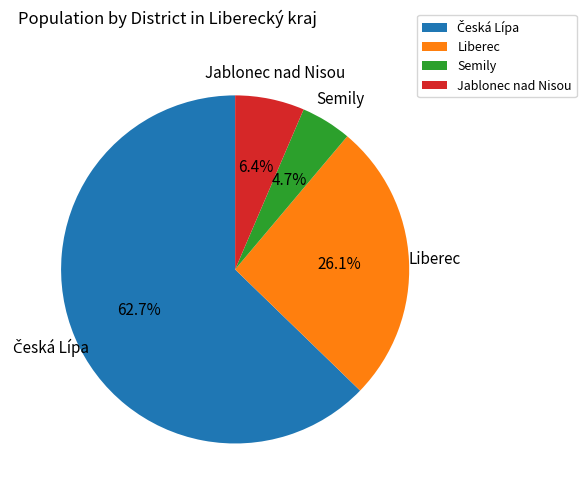

Which category has the smallest portion of the pie?

Semily